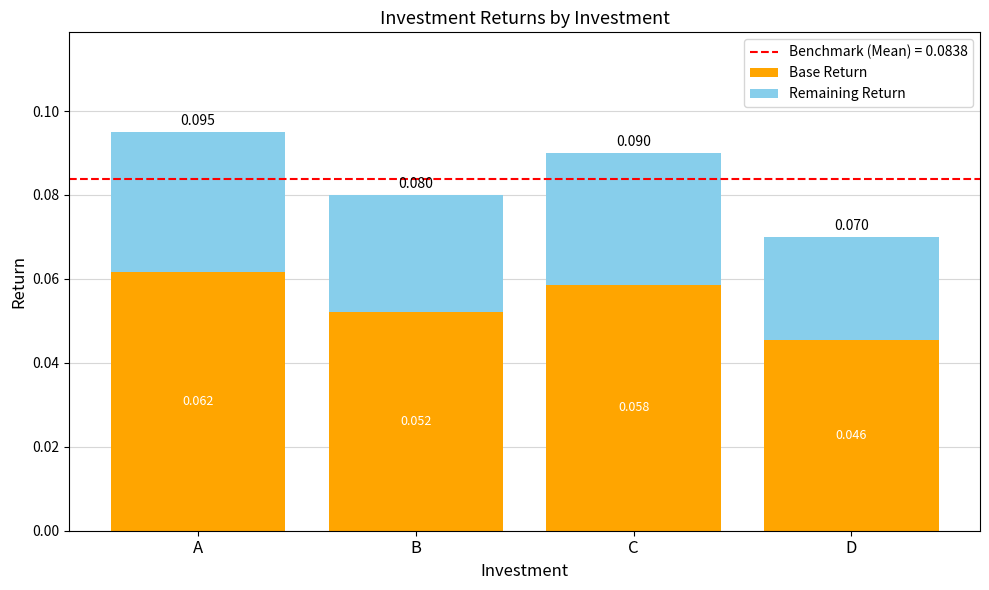

Where is Base Return nearest to the value 0?

D